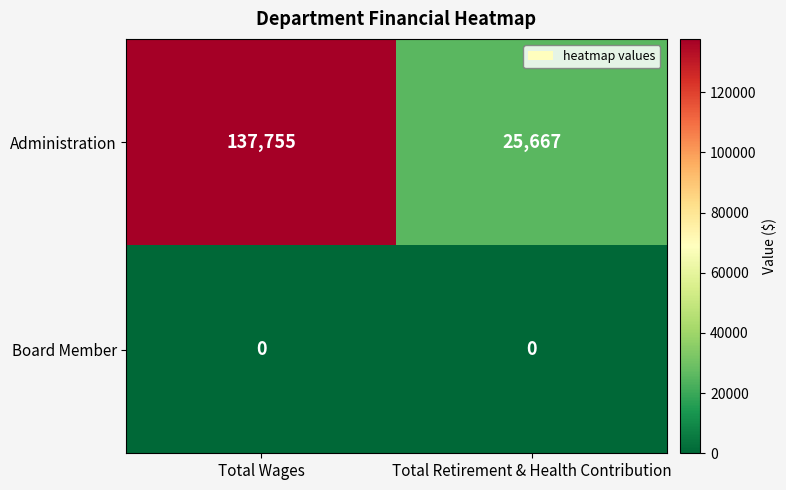

What is the spread (max minus min) of values at Total Retirement & Health Contribution?

25667